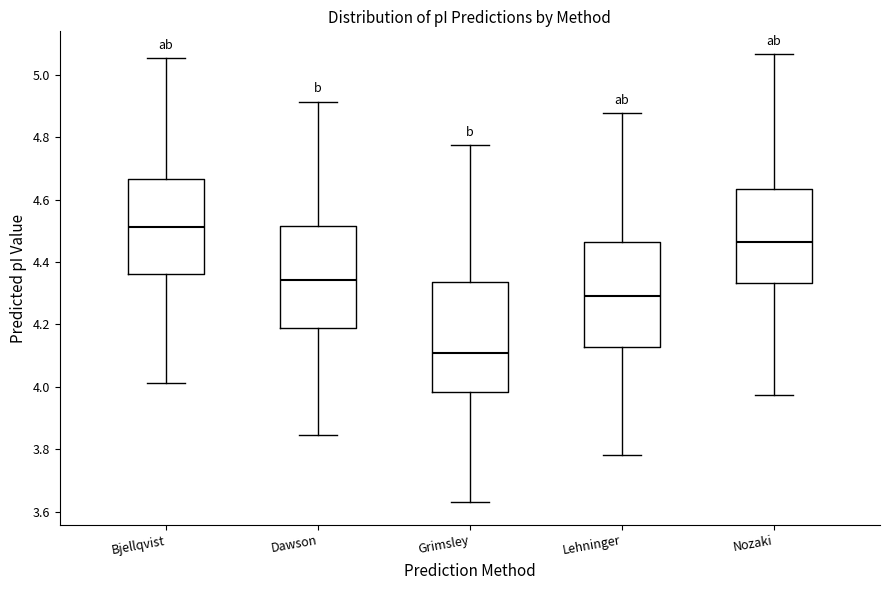

Where does the upper whisker of the box for Grimsley end on the y-axis? The values are not printed on the chart, so give them approximately, as read against the axis.

4.78